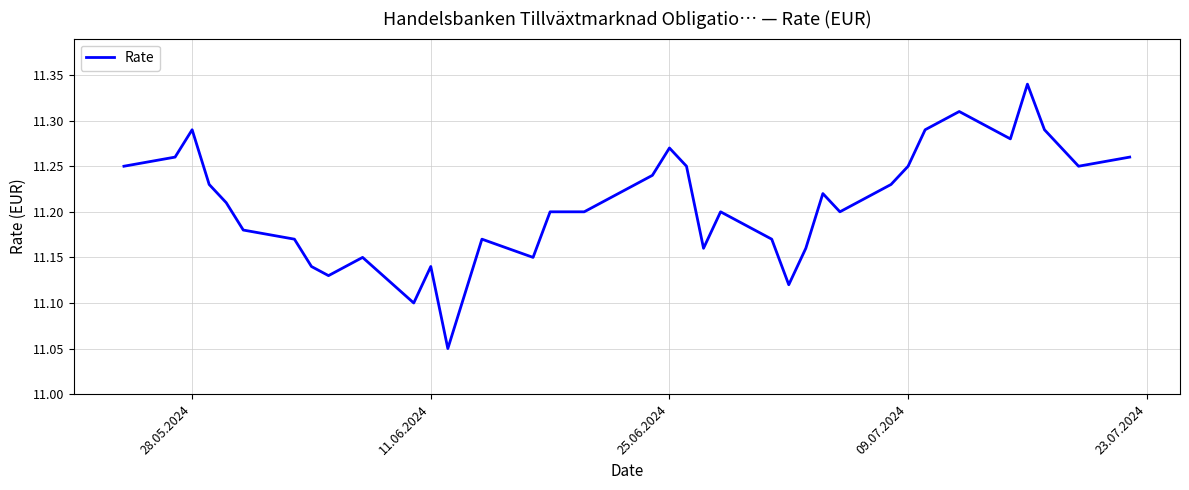

Count the number of data series in this chart.

1